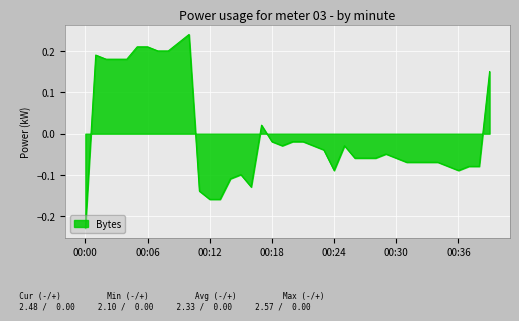

What is the difference between the maximum and minimum values?

0.5